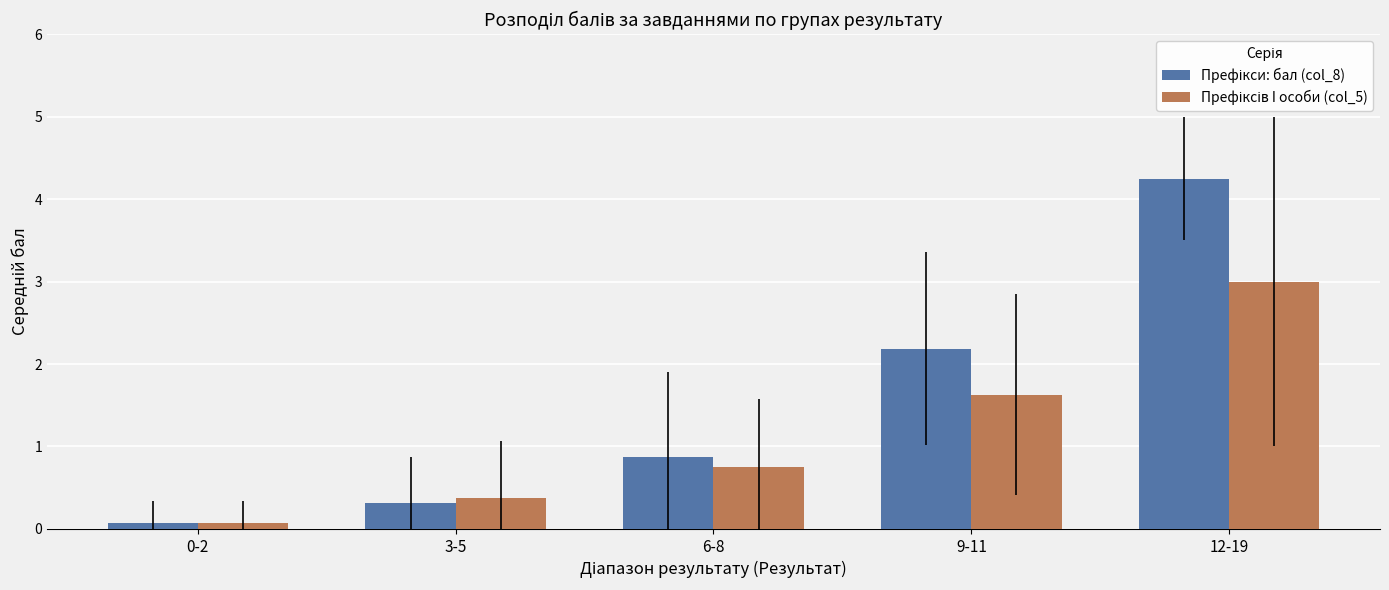

What is the total value across all series at 6-8?

1.6